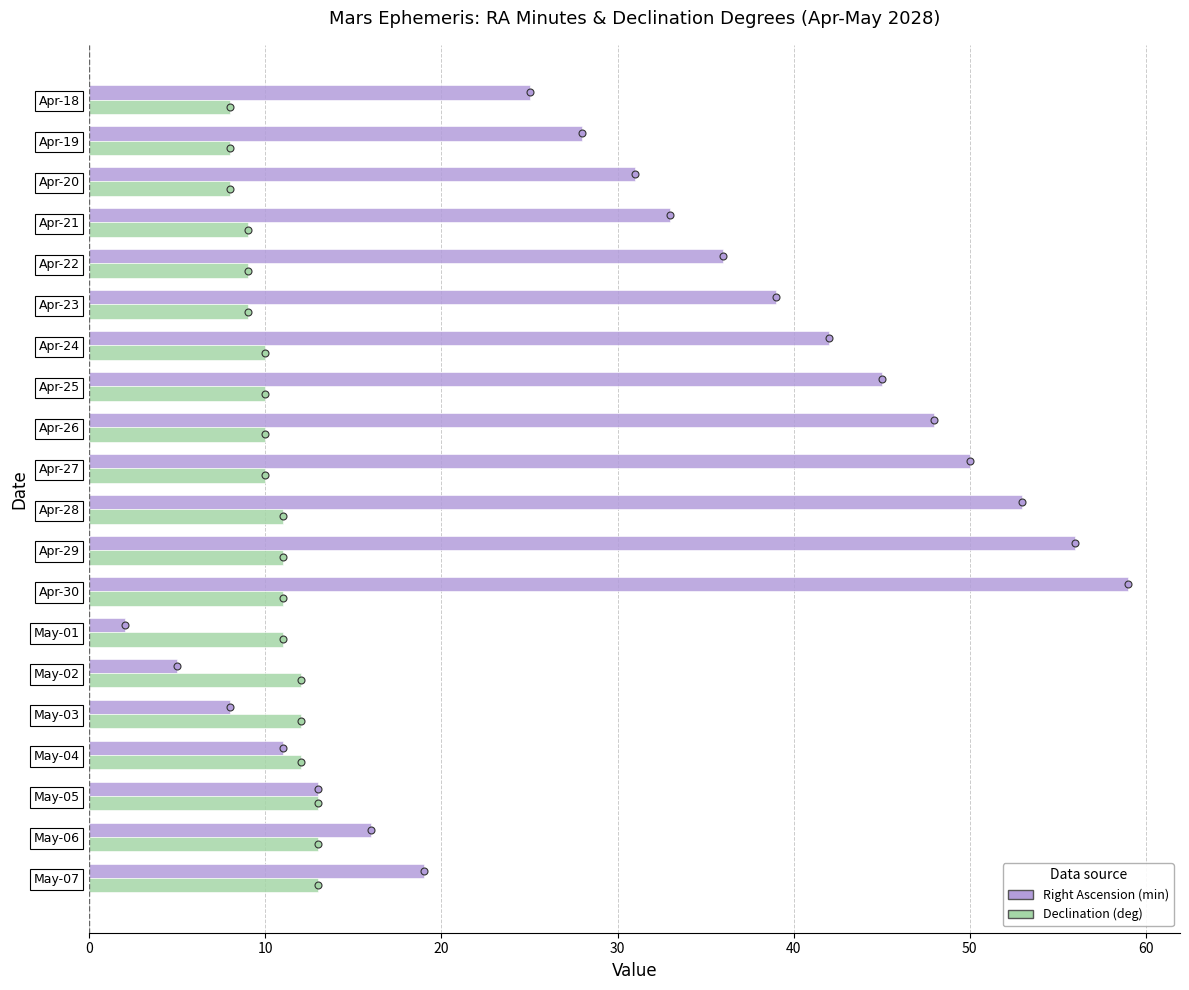

Which series has the largest total across all categories?

Right Ascension (min)